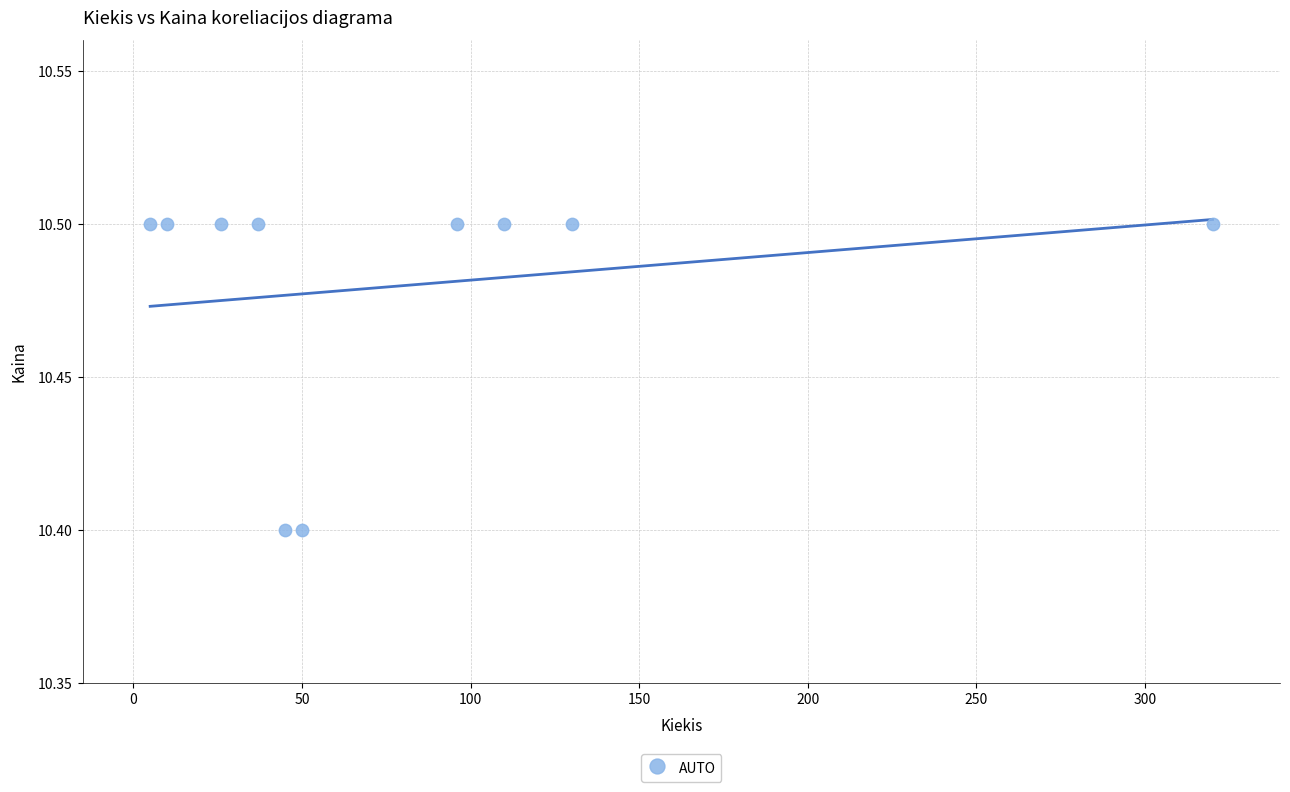

What is the average X value?

82.9